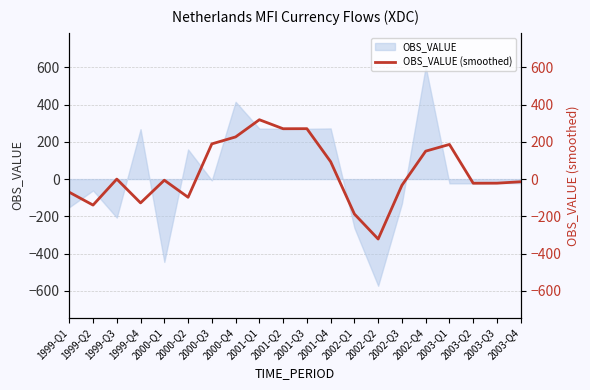

List the labels in order of value, largest first.

2001-Q1, 2001-Q3, 2001-Q2, 2000-Q4, 2000-Q3, 2003-Q1, 2002-Q4, 2001-Q4, 1999-Q3, 2000-Q1, 2003-Q4, 2003-Q3, 2003-Q2, 2002-Q3, 1999-Q1, 2000-Q2, 1999-Q4, 1999-Q2, 2002-Q1, 2002-Q2